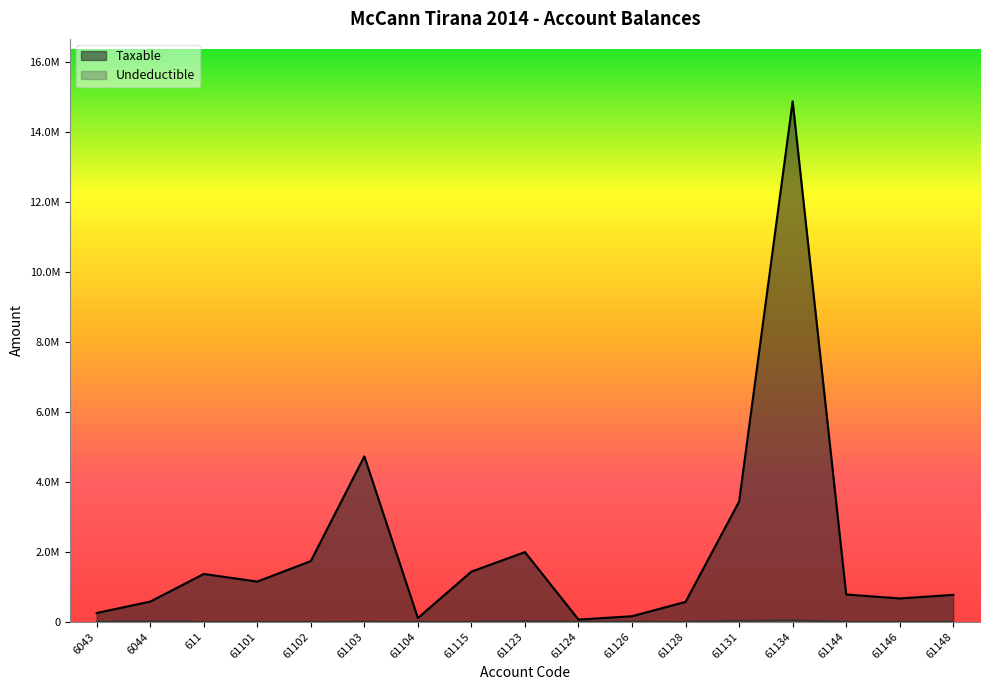

True or false: Undeductible and Taxable intersect in this chart.

False